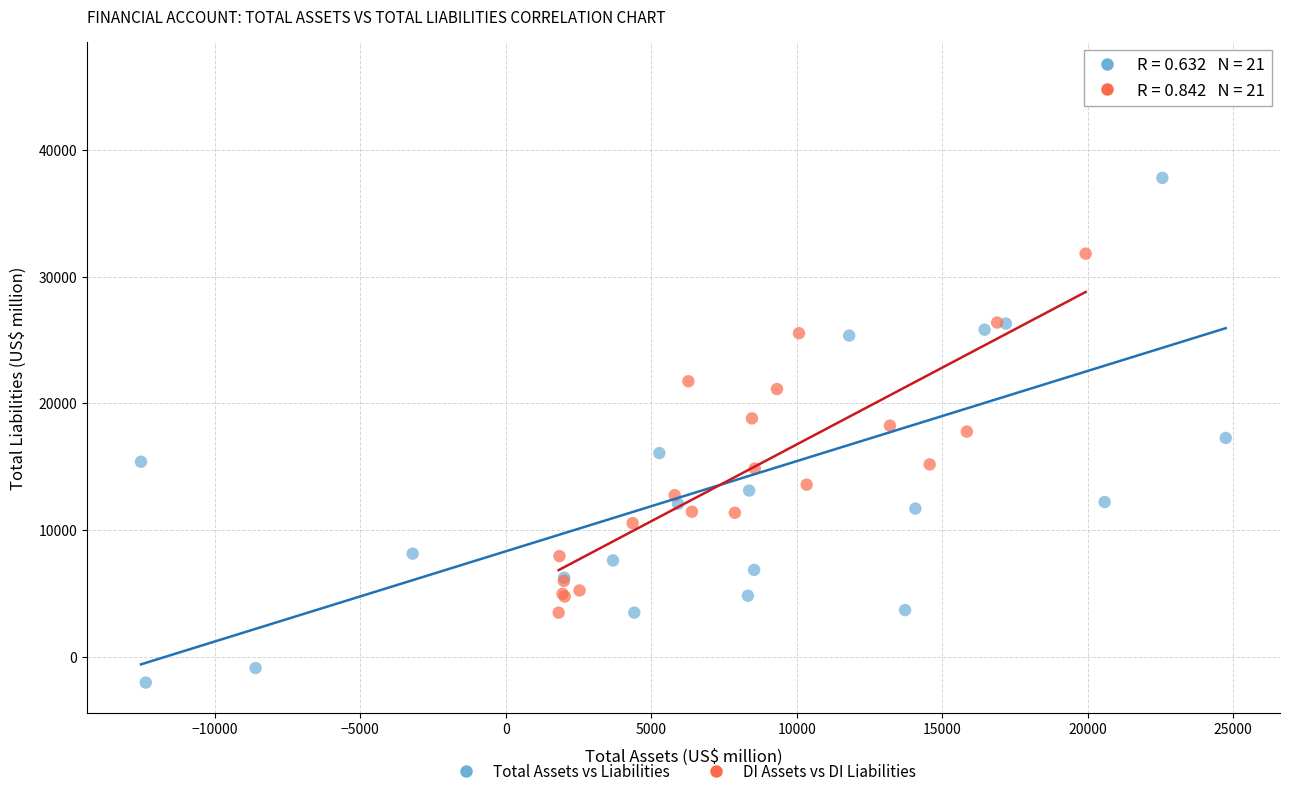

Which series contains the highest Y value?

Total Assets vs Liabilities